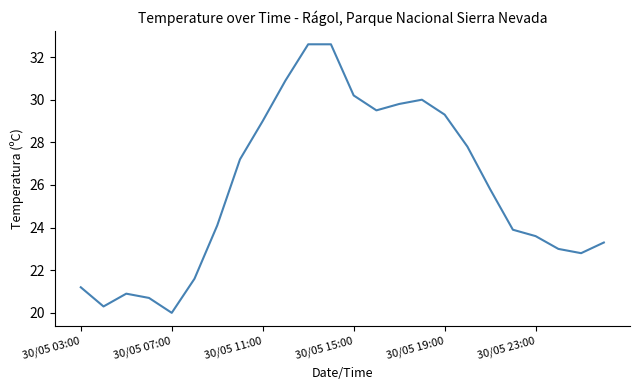

What is the difference between the maximum and minimum values?

12.6